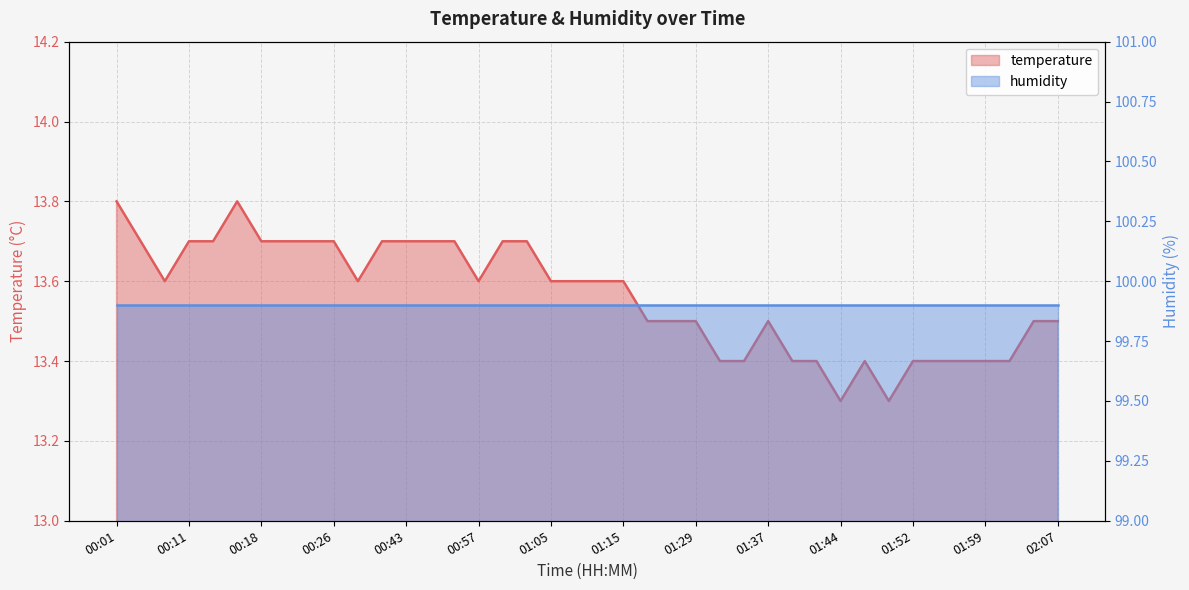

The chart shows a value of 19.9 at 01:54. True or false?

False